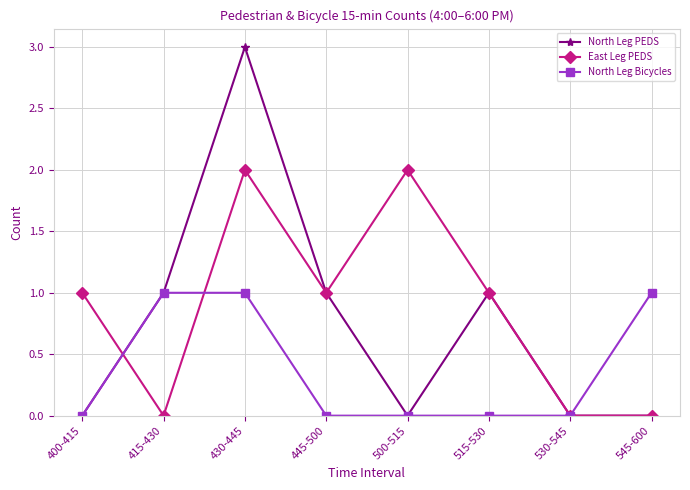

Does the chart have visible grid lines?

Yes